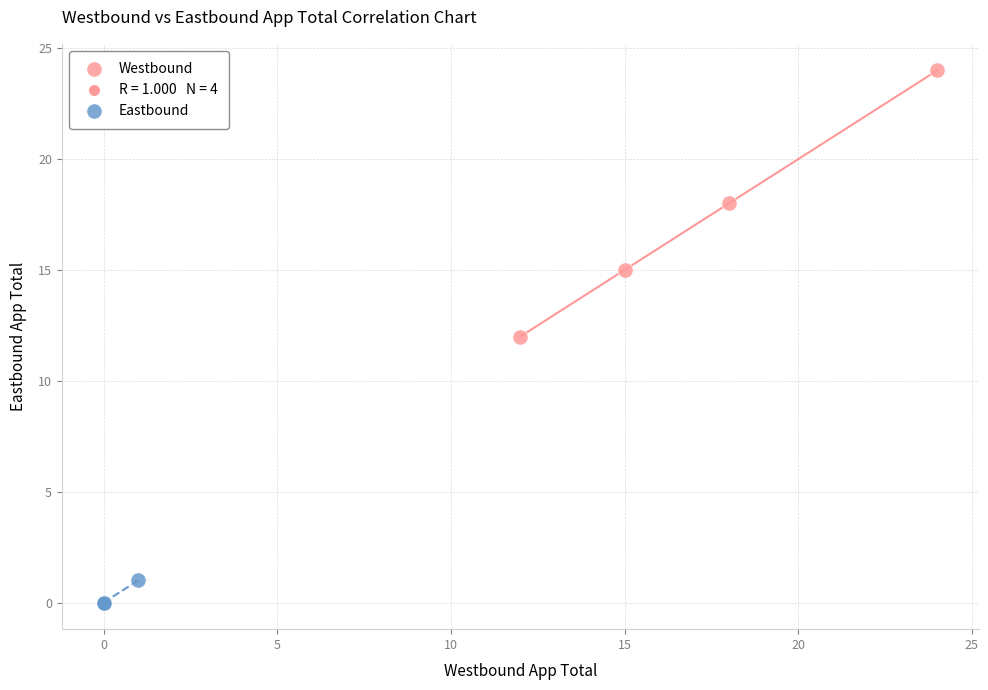

Which series reaches the maximum Y coordinate?

Westbound